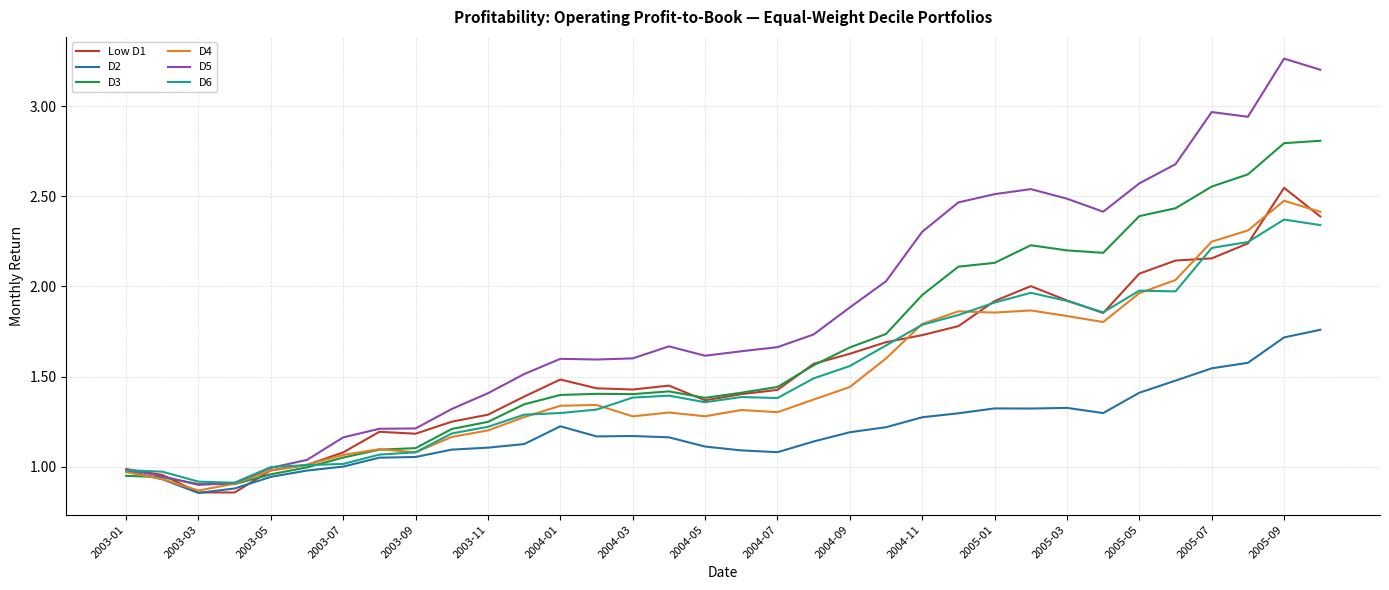

Which series has the widest spread of values?

D5